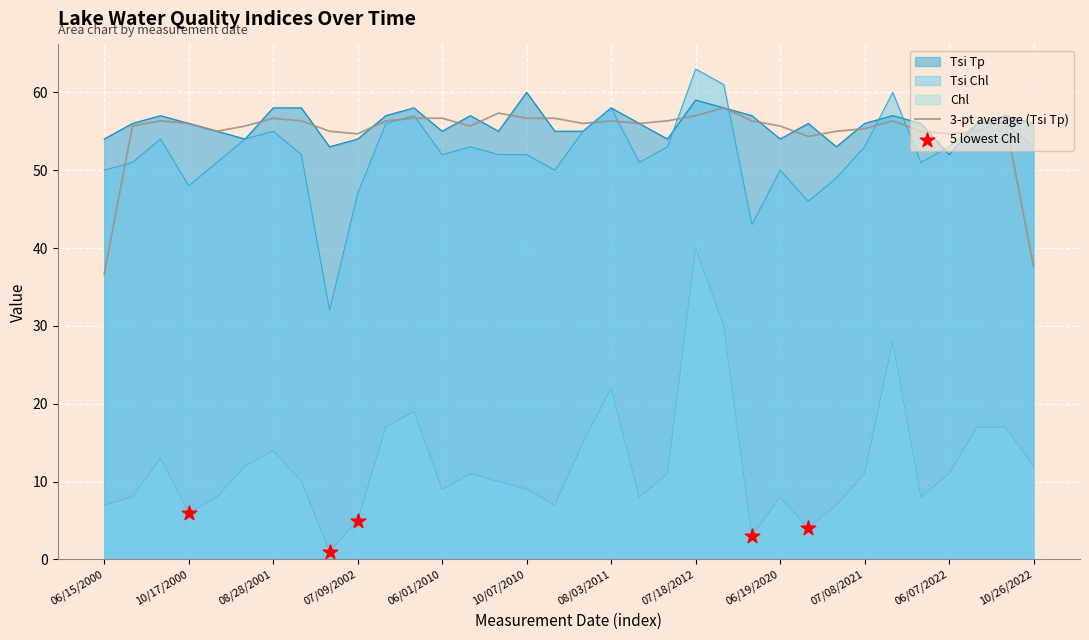

Which series has the widest spread of Y values?

Chl